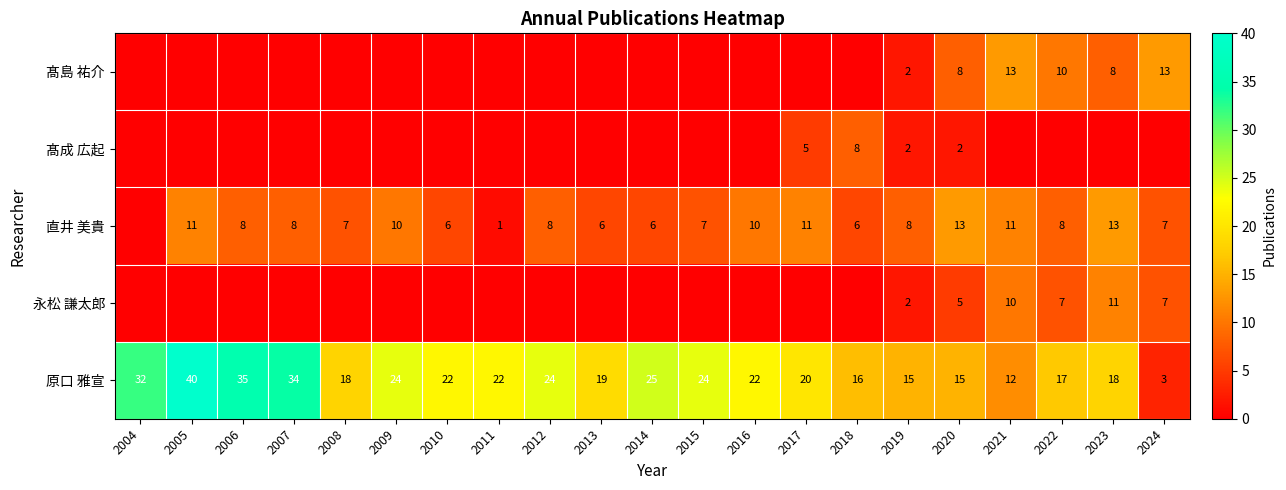

How many data points does each series have?

21